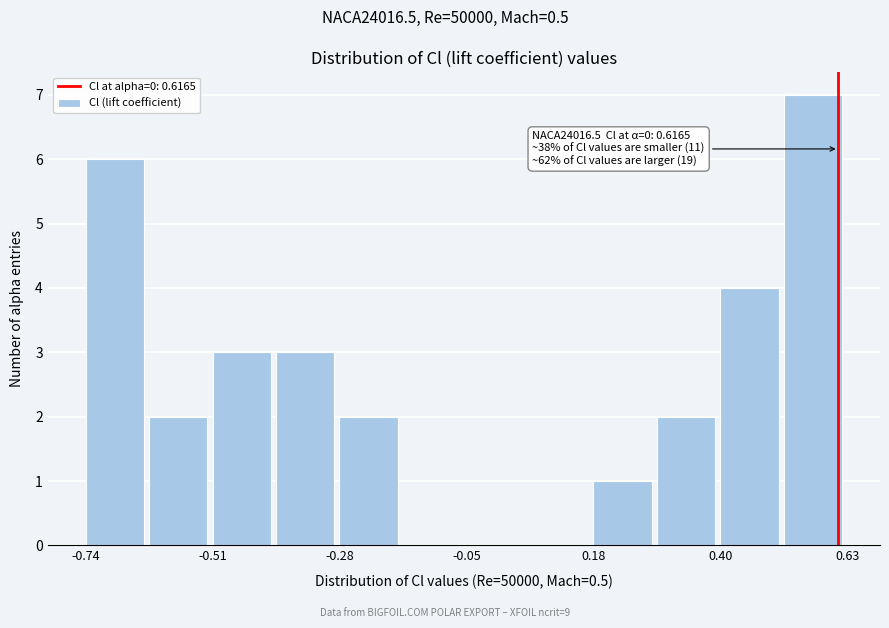

Read against the x-axis, roughly where is the centre of the tallest bar?

0.55